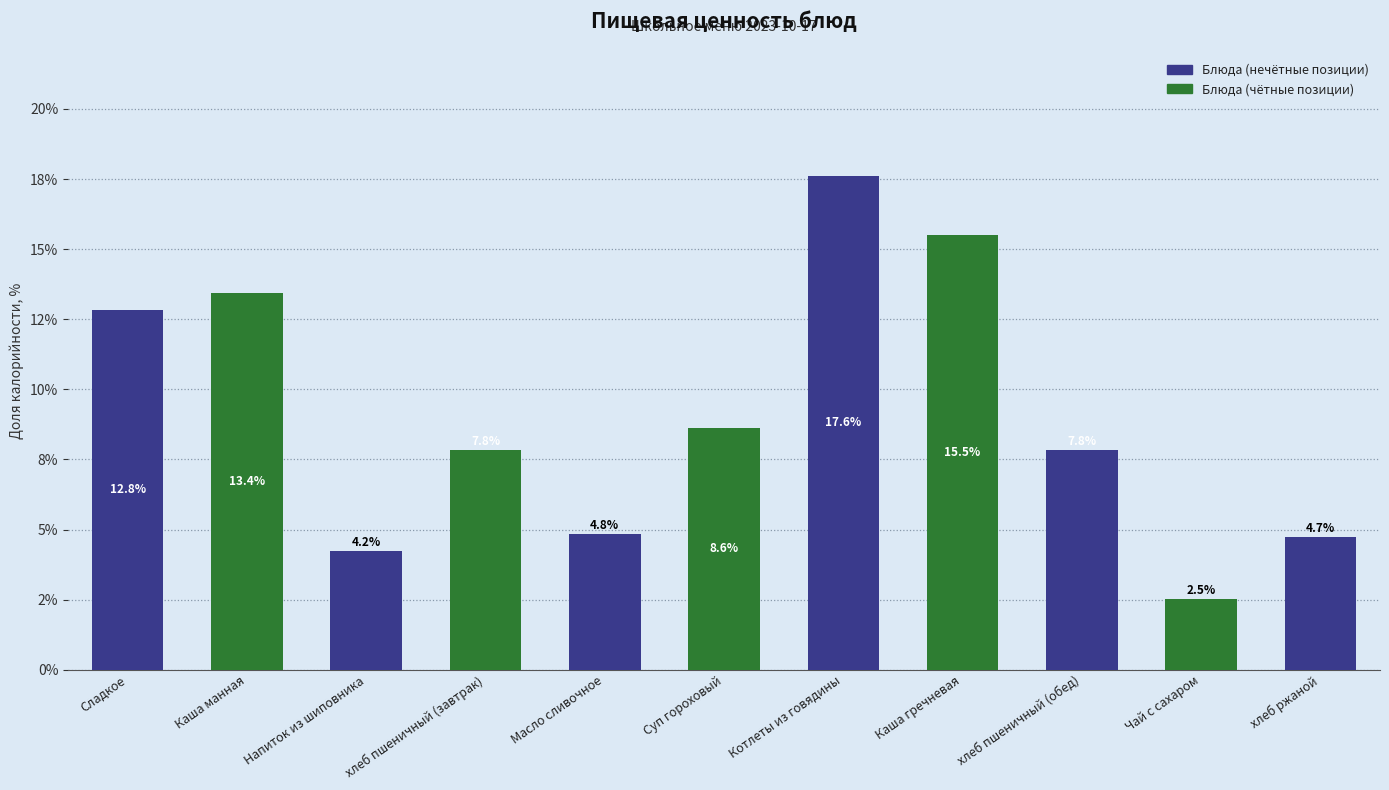

The chart shows a value of 7.8 at хлеб пшеничный (завтрак). True or false?

True